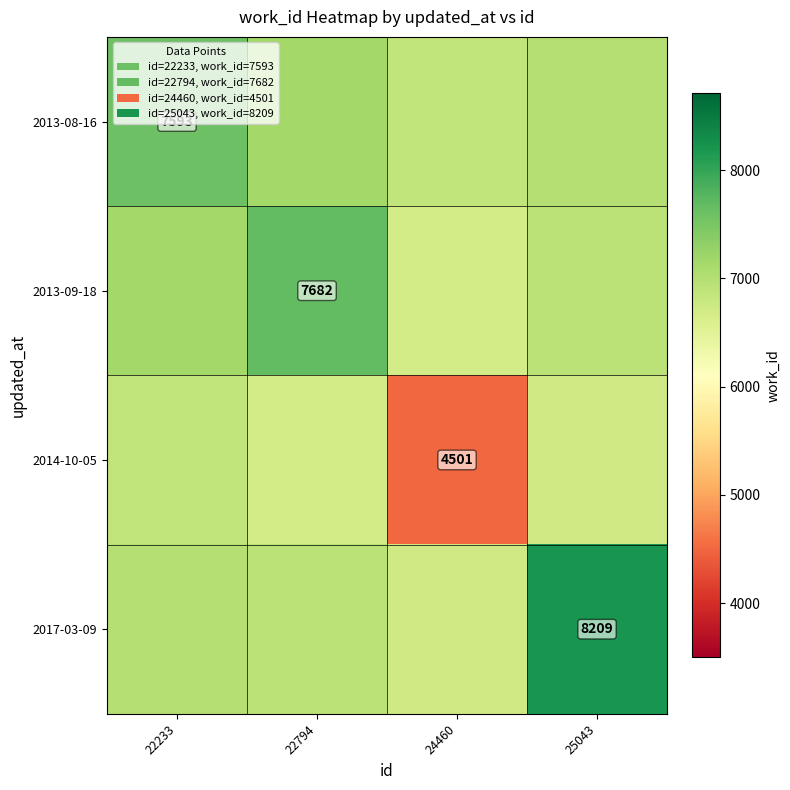

Which series changed the most between 22794 and 25043?

2017-03-09